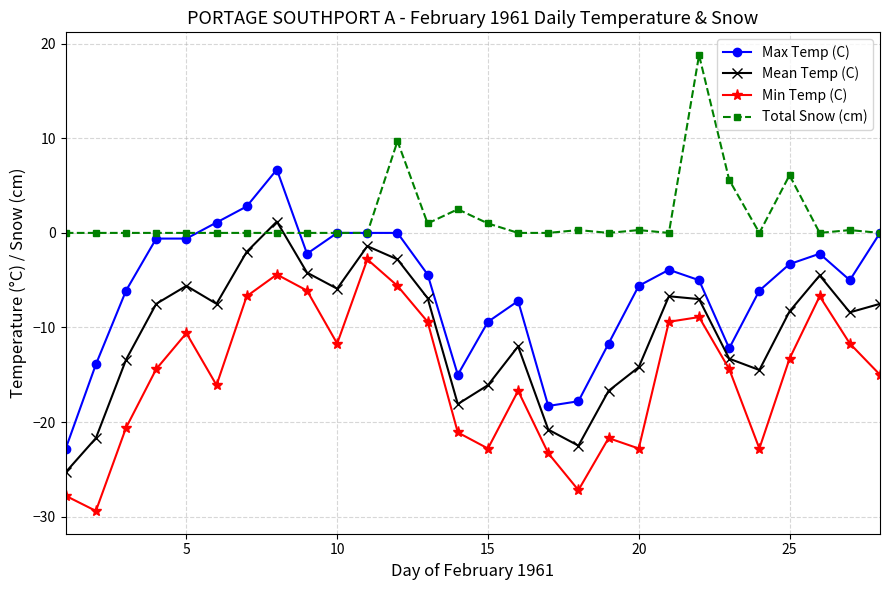

True or false: Max Temp (C) and Min Temp (C) cross at least once.

False